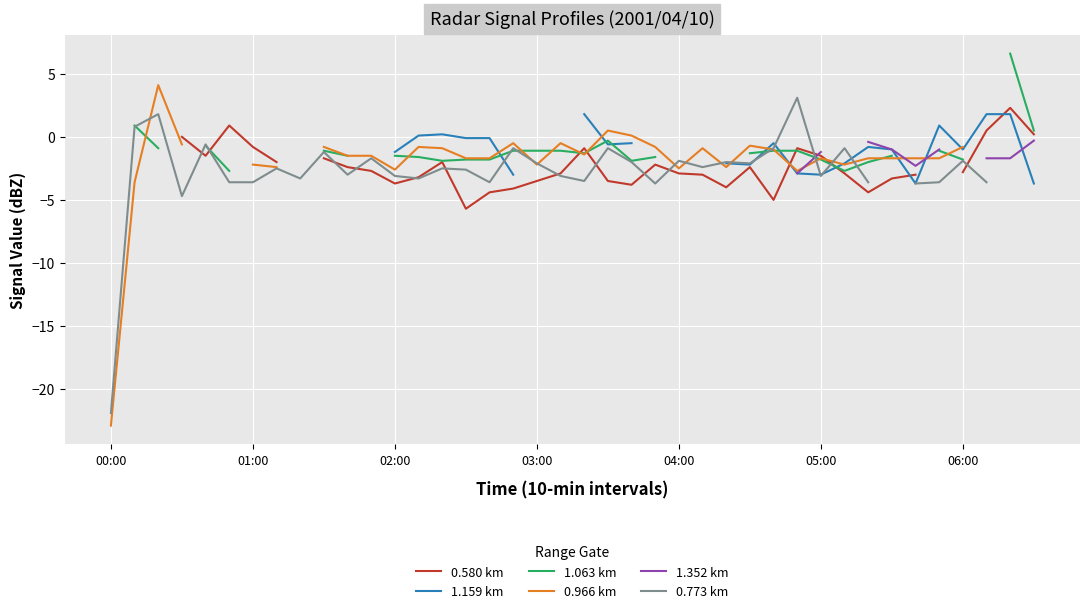

What is the spread (max minus min) of values at 04:00?

0.9